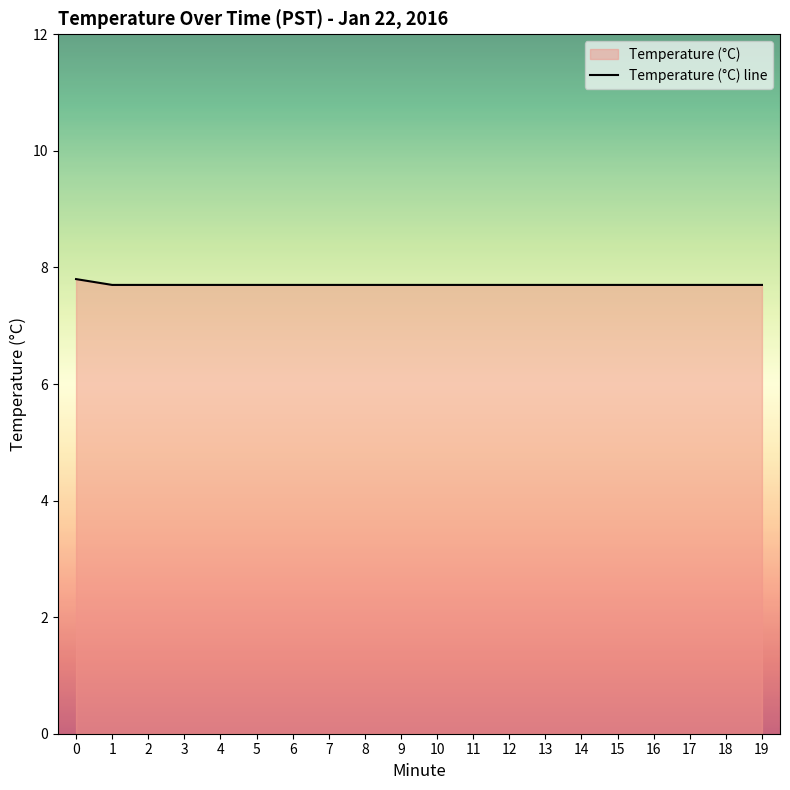

How many values are between 7 and 8?

20